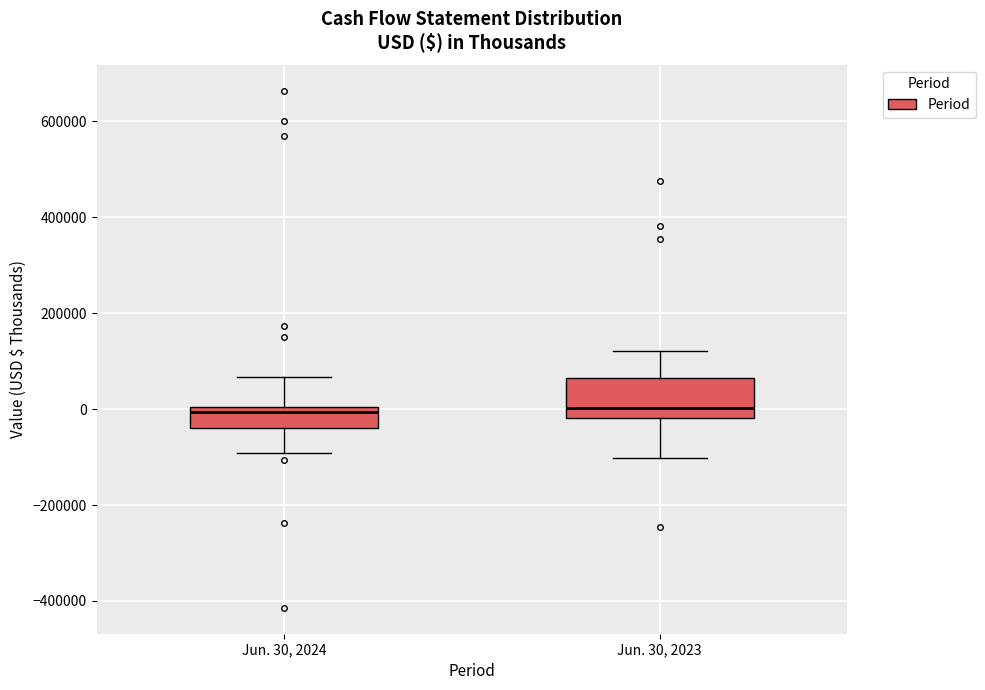

Reading left to right, read every box against the y-axis: the position of its median line, the range the box covers, and the ends of its whiskers. The values are not printed on the chart, so give them approximately, as read against the axis.

Jun. 30, 2024: median 0 (just below the box's upper edge), box -40000 to 0, whiskers -100000 to 60000
Jun. 30, 2023: median 0, box -20000 to 60000, whiskers -100000 to 120000